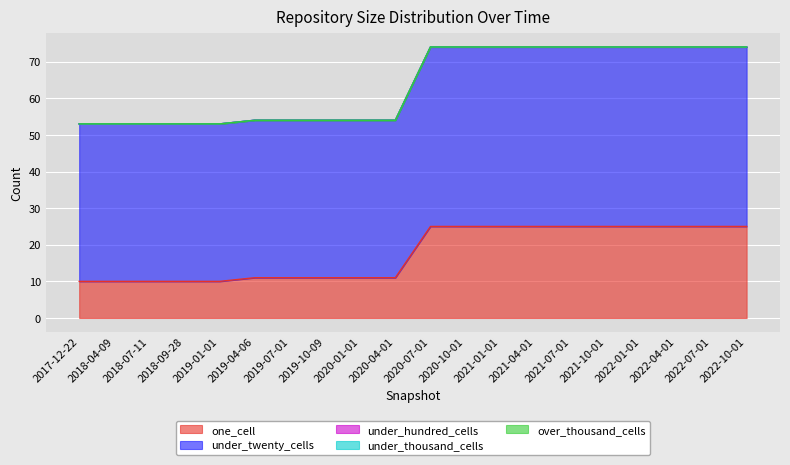

What are all the series names shown in the legend?

one_cell, under_twenty_cells, under_hundred_cells, under_thousand_cells, over_thousand_cells